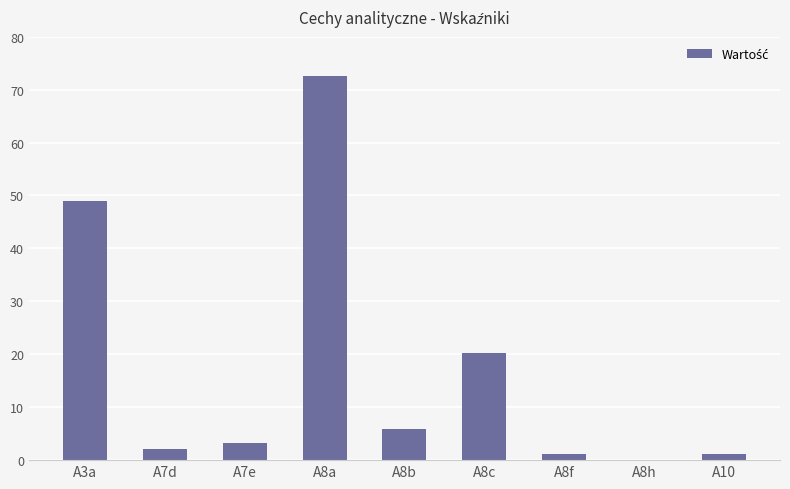

The chart shows a value of 72.6 at A8a. True or false?

True